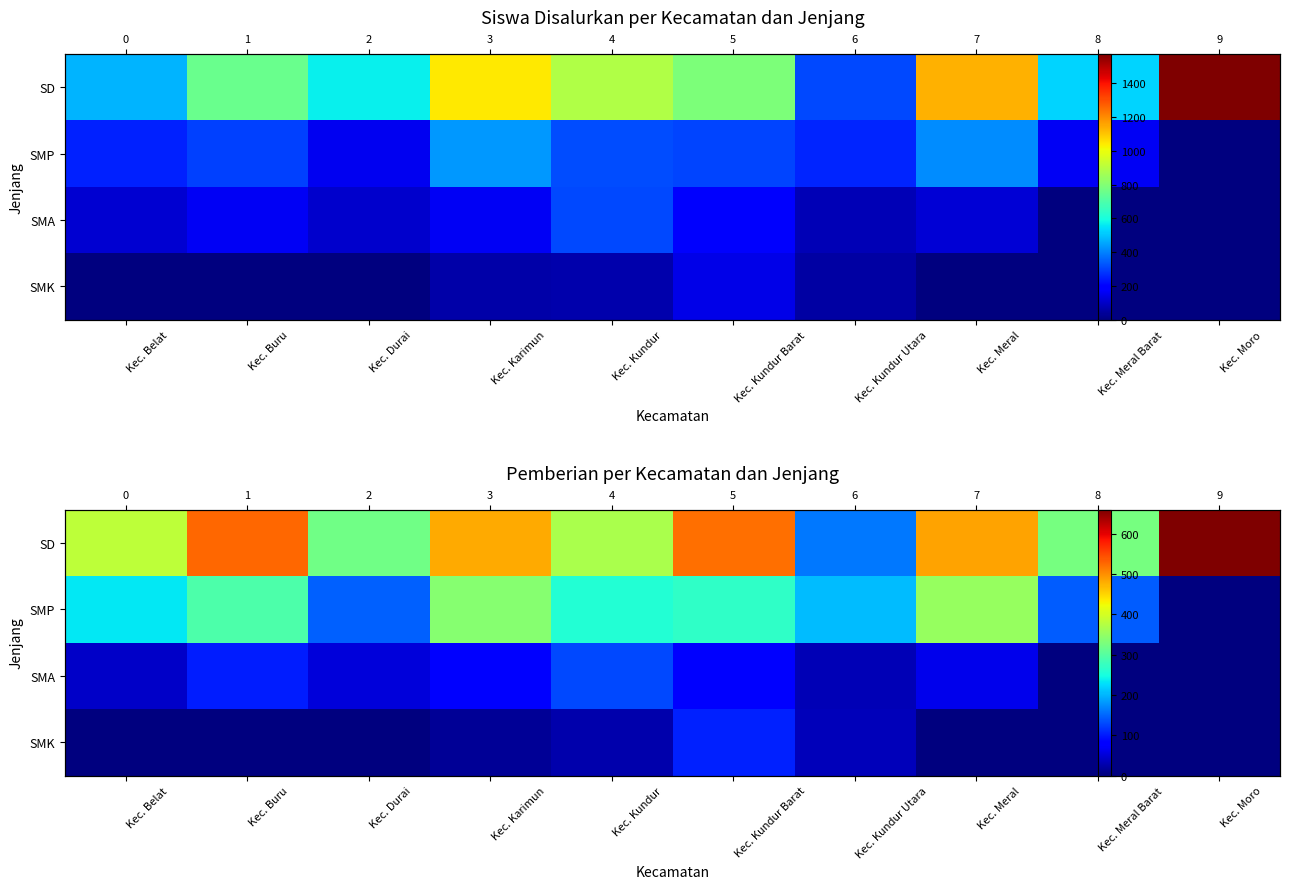

Which label corresponds to the largest value in the chart?

Kec. Moro